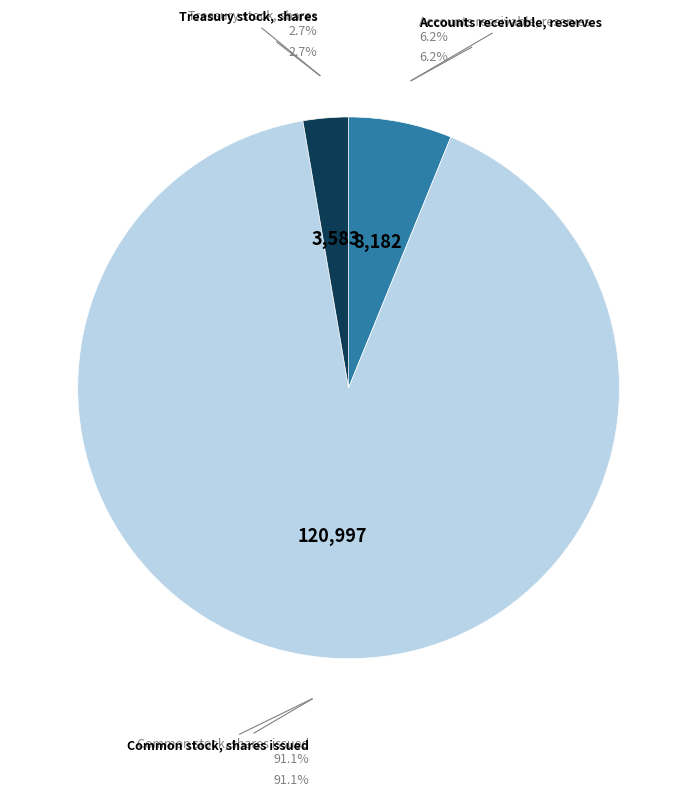

To the nearest percent, what is the difference between the largest and smallest slice percentages?

88%